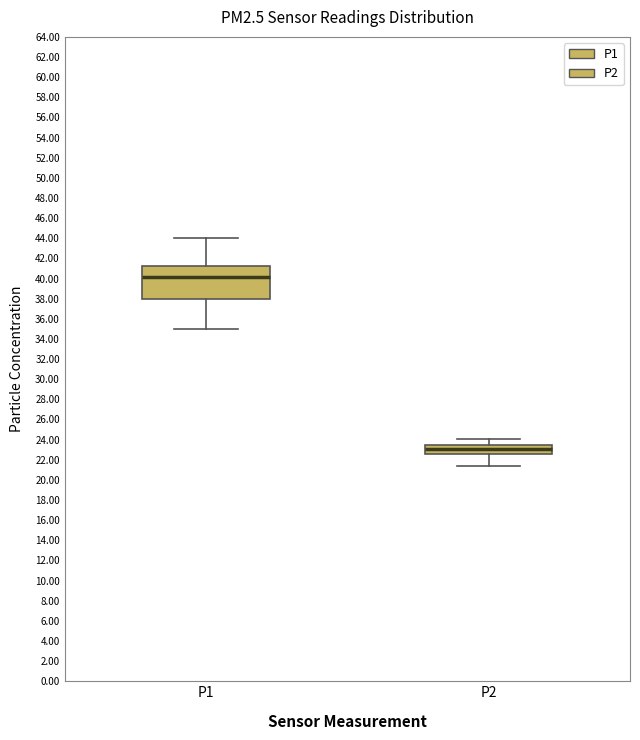

Reading left to right, read every box against the y-axis: the position of its median line, the range the box covers, and the ends of its whiskers. The values are not printed on the chart, so give them approximately, as read against the axis.

P1: median 40.2, box 38.0 to 41.2, whiskers 35.0 to 44.0
P2: median 23.0, box 22.6 to 23.6, whiskers 21.4 to 24.0